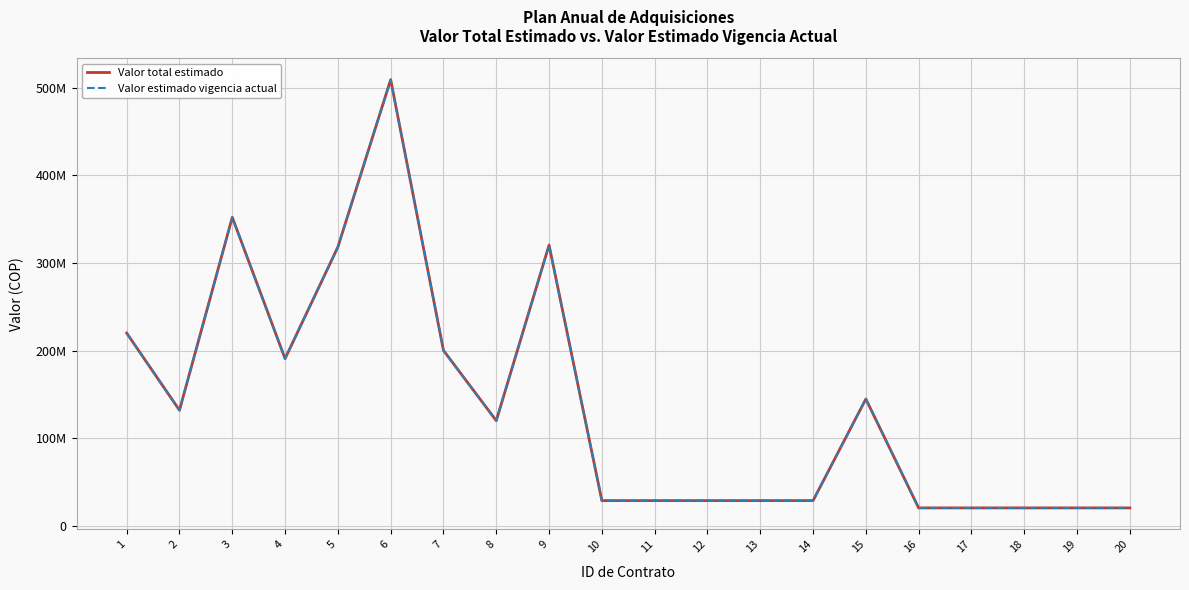

List the labels in order of Valor estimado vigencia actual value, largest first.

6, 3, 9, 5, 1, 7, 4, 15, 2, 8, 10, 11, 12, 13, 14, 16, 17, 18, 19, 20